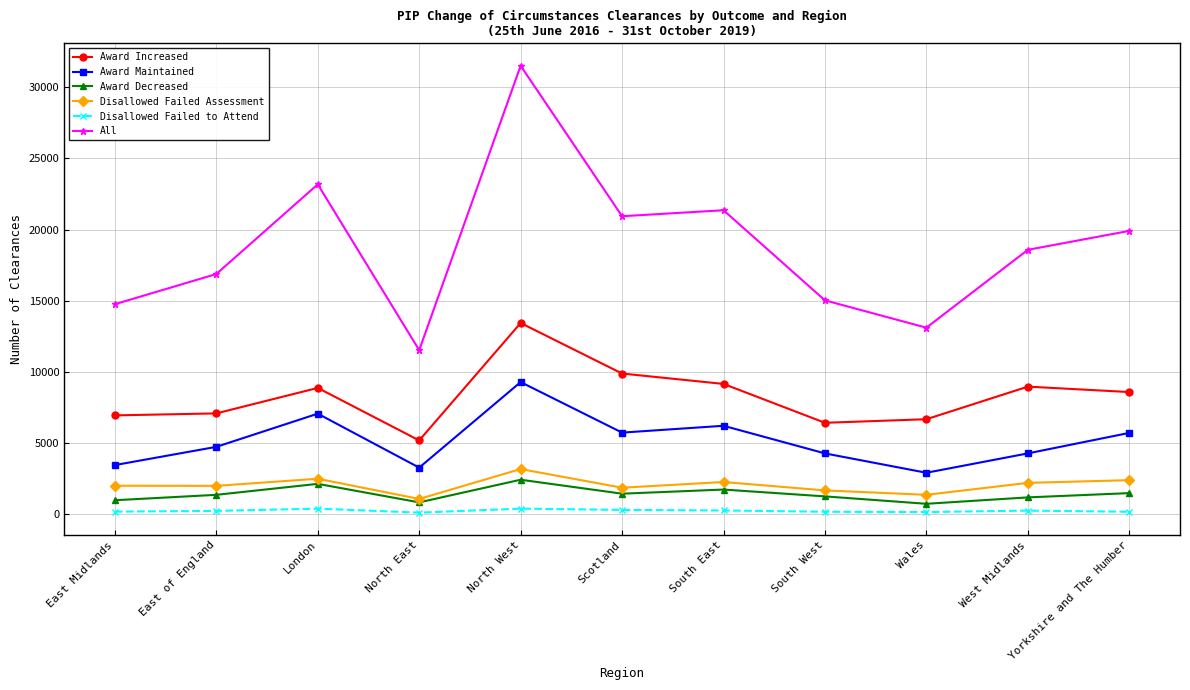

Which category has the highest value in the Award Maintained series?

North West